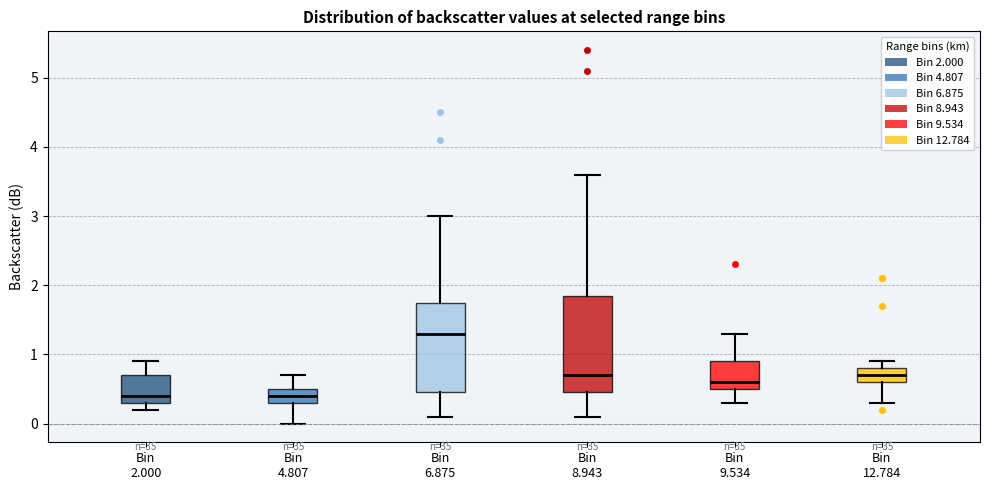

Where does the median line of the box for Bin 2.000 sit on the y-axis? The values are not printed on the chart, so give them approximately, as read against the axis.

0.4